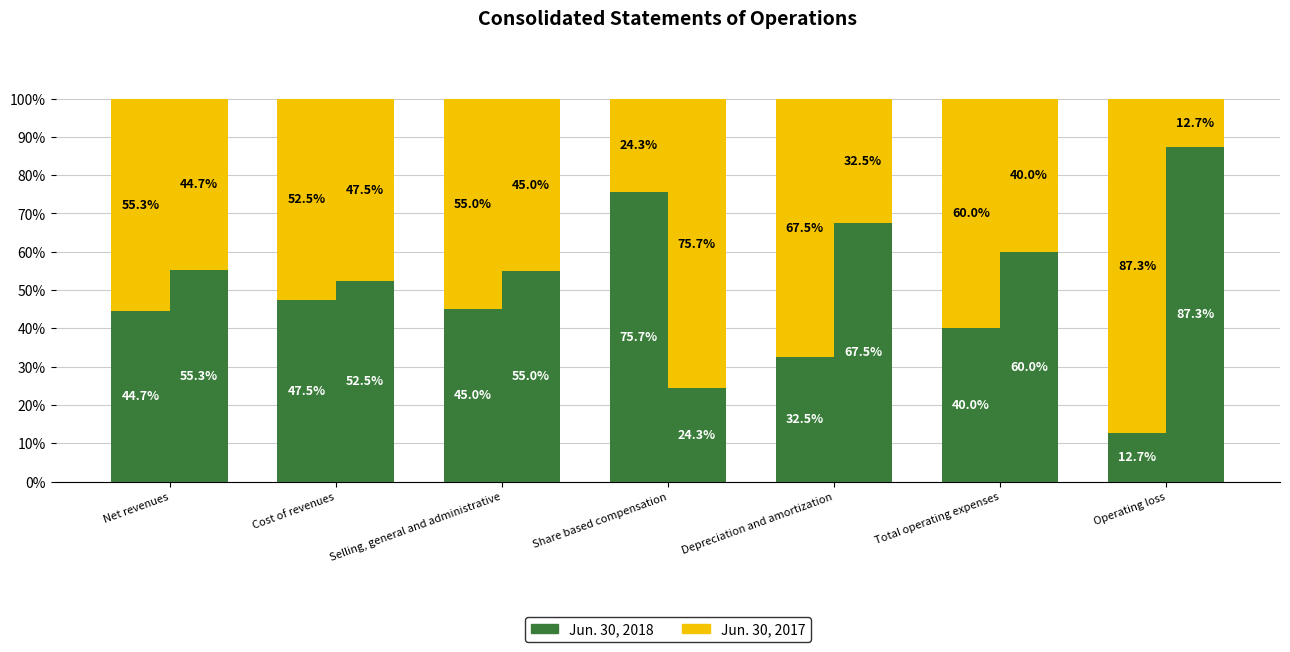

How many data points does each series have?

7